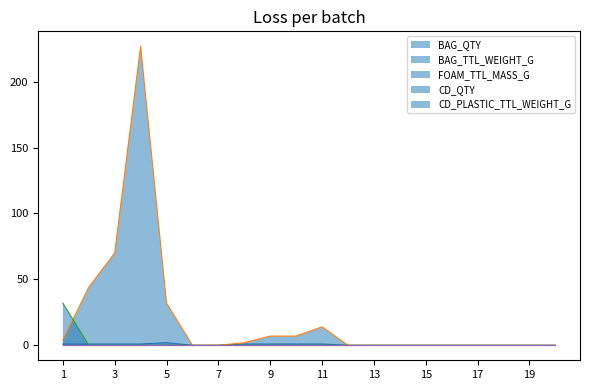

Is it true that BAG_TTL_WEIGHT_G equals 1.8 at 1?

False